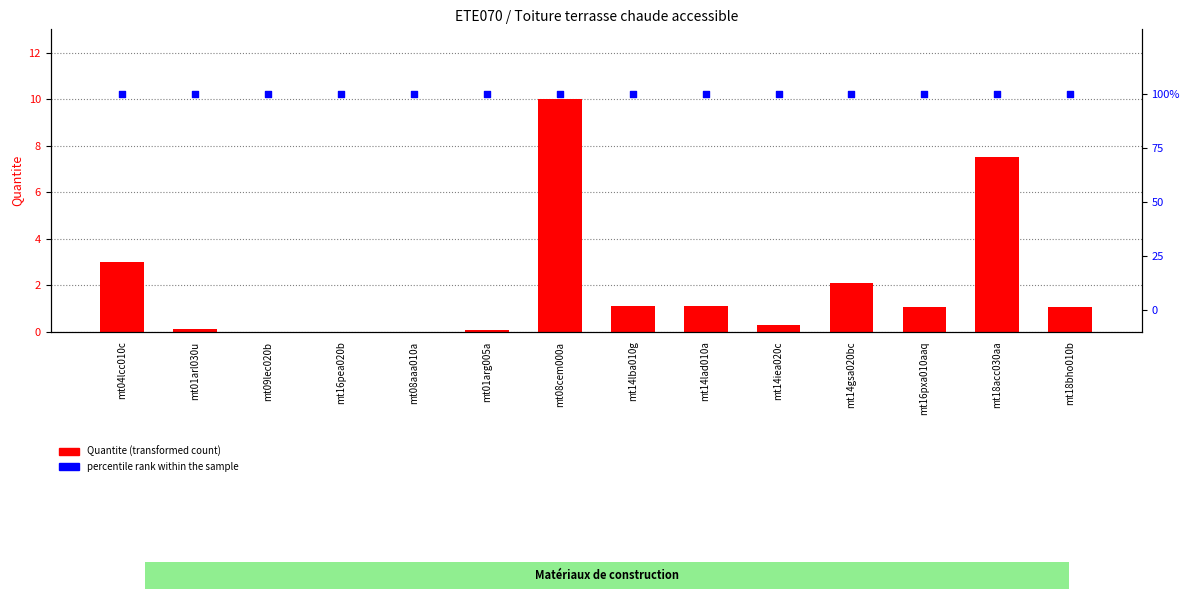

Which series contains the highest Y value?

percentile rank within the sample